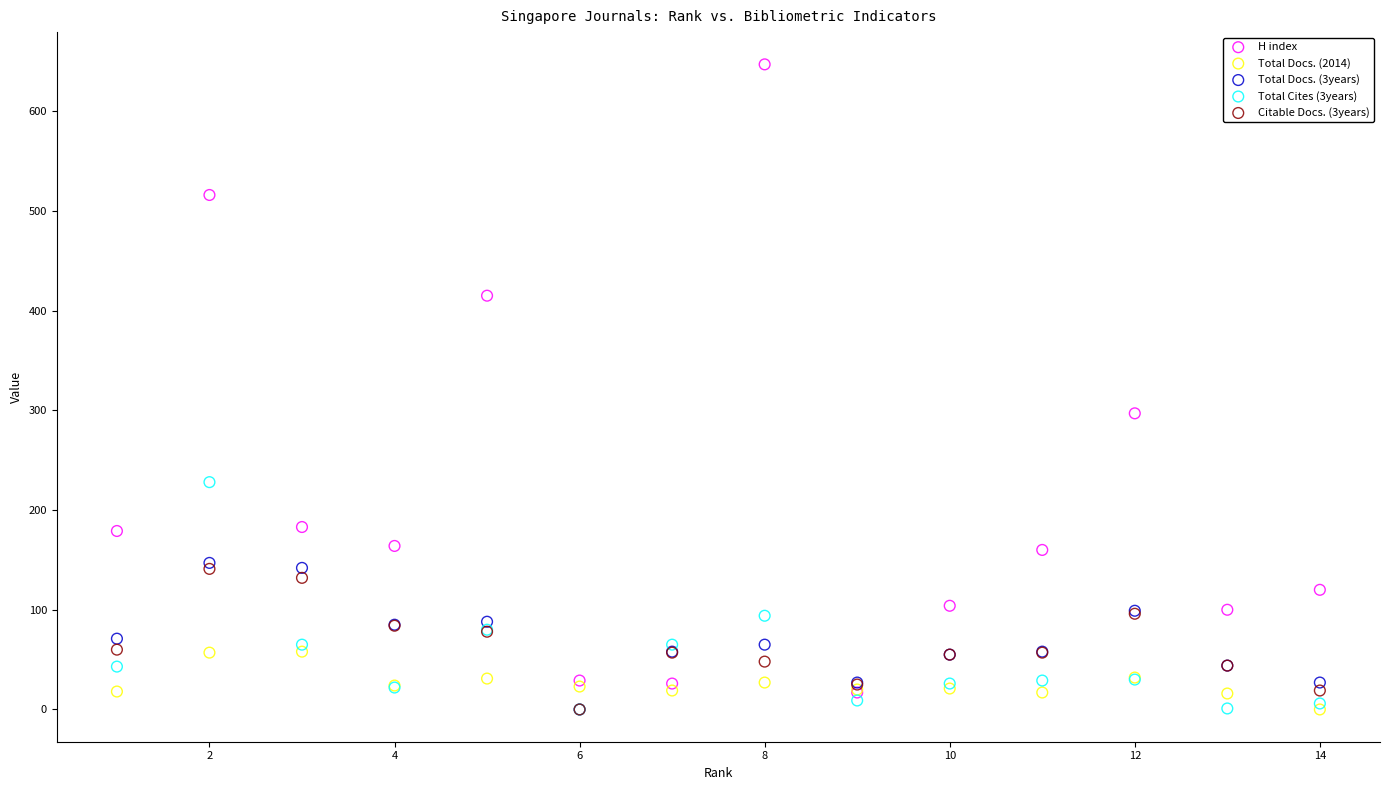

Across all series, what Y value is closest to 323?

297